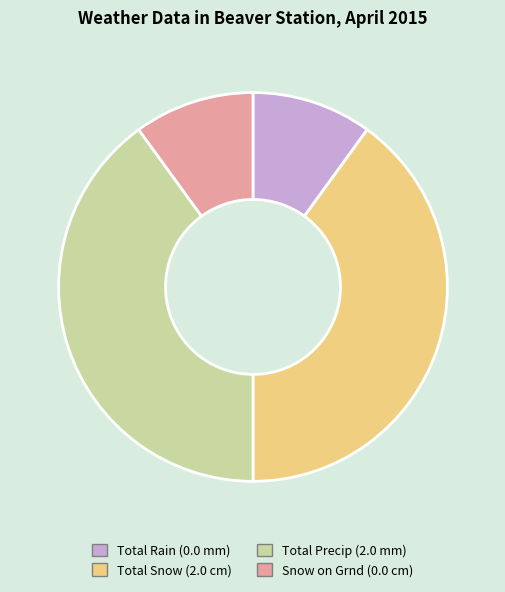

How many slices are in this pie chart?

4